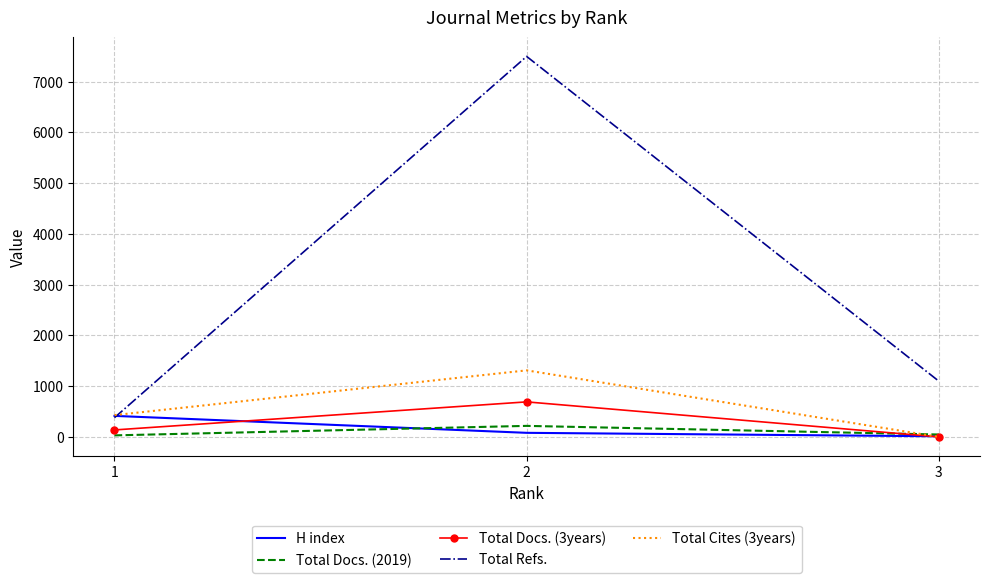

At 2, list the series in order from largest to smallest.

Total Refs., Total Cites (3years), Total Docs. (3years), Total Docs. (2019), H index